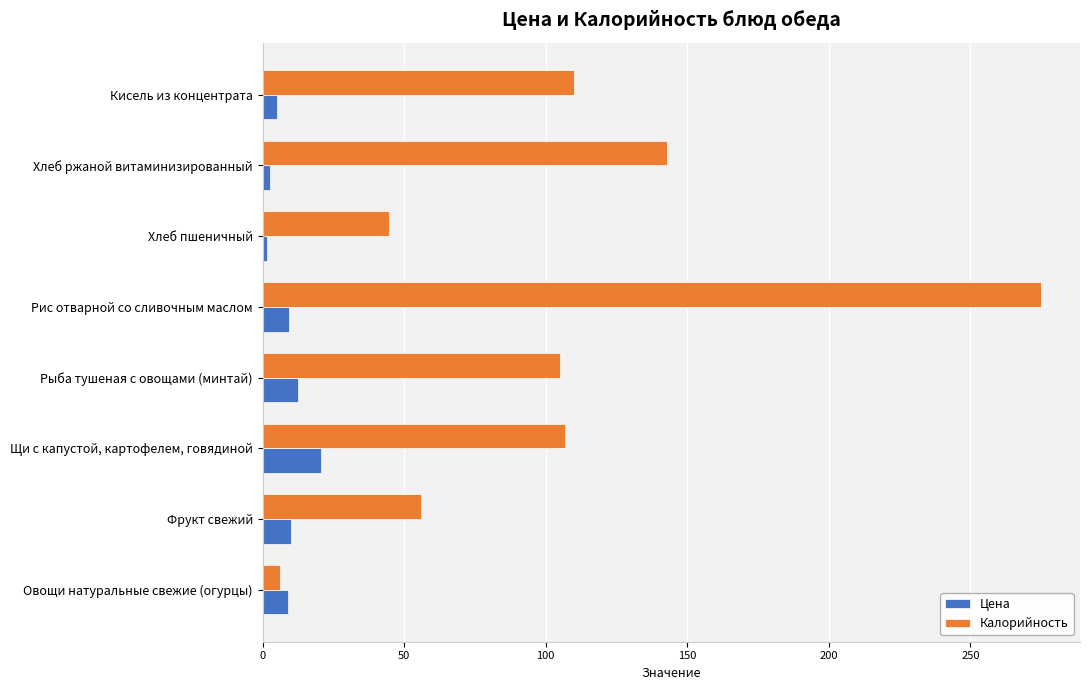

What is the difference between the maximum and minimum values in the Калорийность series?

269.0